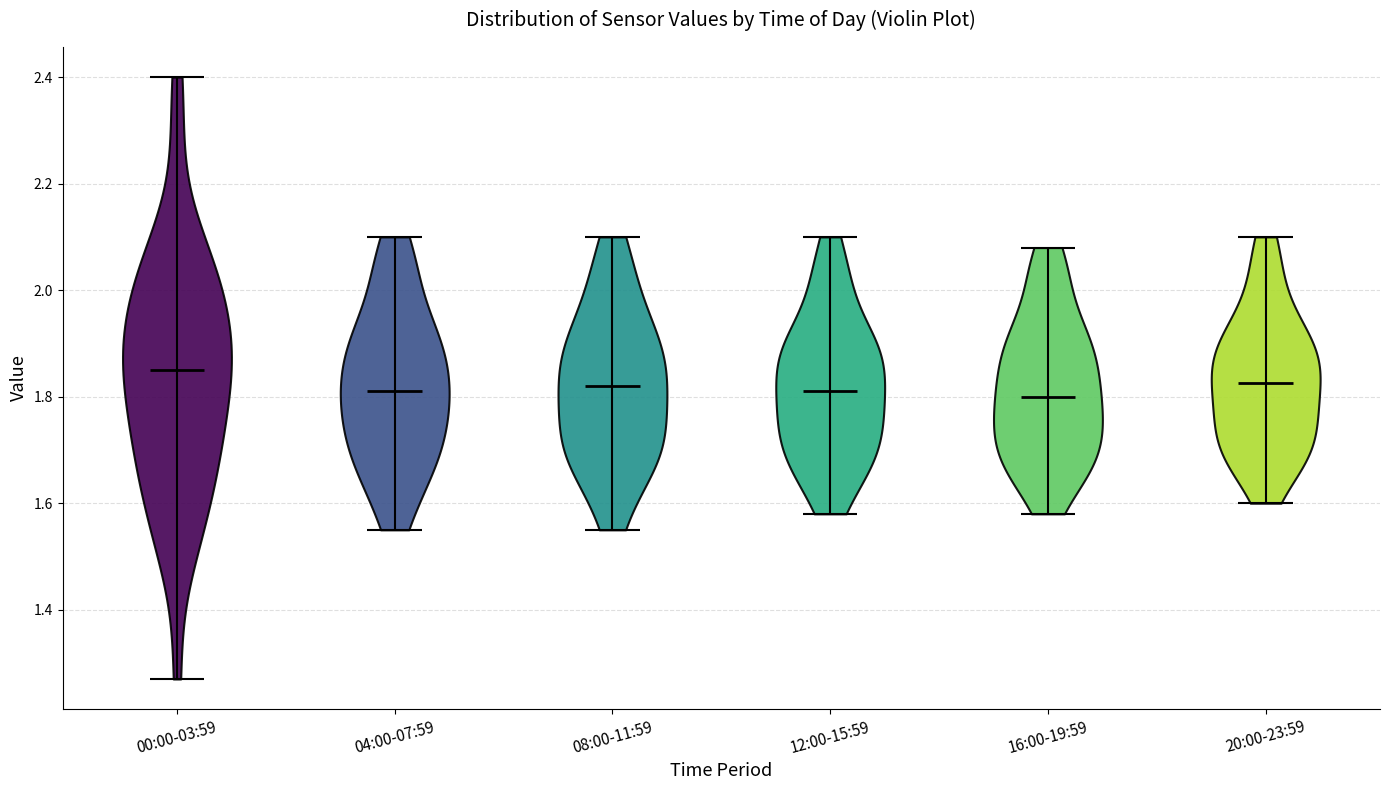

Reading left to right, read every violin against the y-axis: where its median line is, and the lowest and highest points it reaches. The values are not printed on the chart, so give them approximately, as read against the axis.

00:00-03:59: median line 1.86, lowest point 1.28, highest point 2.40
04:00-07:59: median line 1.82, lowest point 1.56, highest point 2.10
08:00-11:59: median line 1.82, lowest point 1.56, highest point 2.10
12:00-15:59: median line 1.82, lowest point 1.58, highest point 2.10
16:00-19:59: median line 1.80, lowest point 1.58, highest point 2.08
20:00-23:59: median line 1.82, lowest point 1.60, highest point 2.10